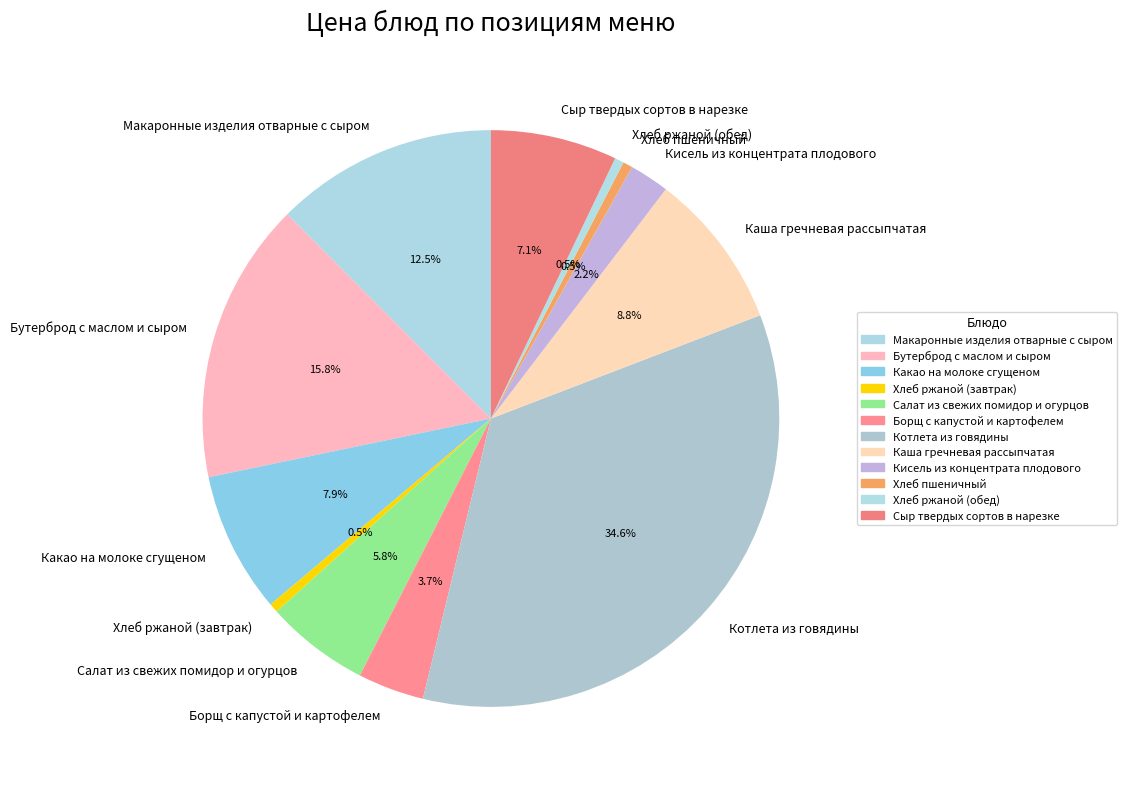

To the nearest percent, what is the difference between the largest and smallest slice percentages?

34%